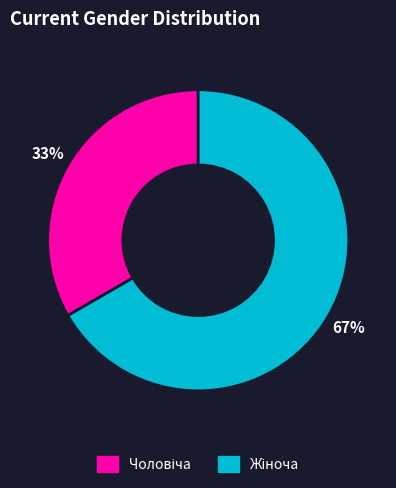

To the nearest percent, what is the average slice percentage?

50%